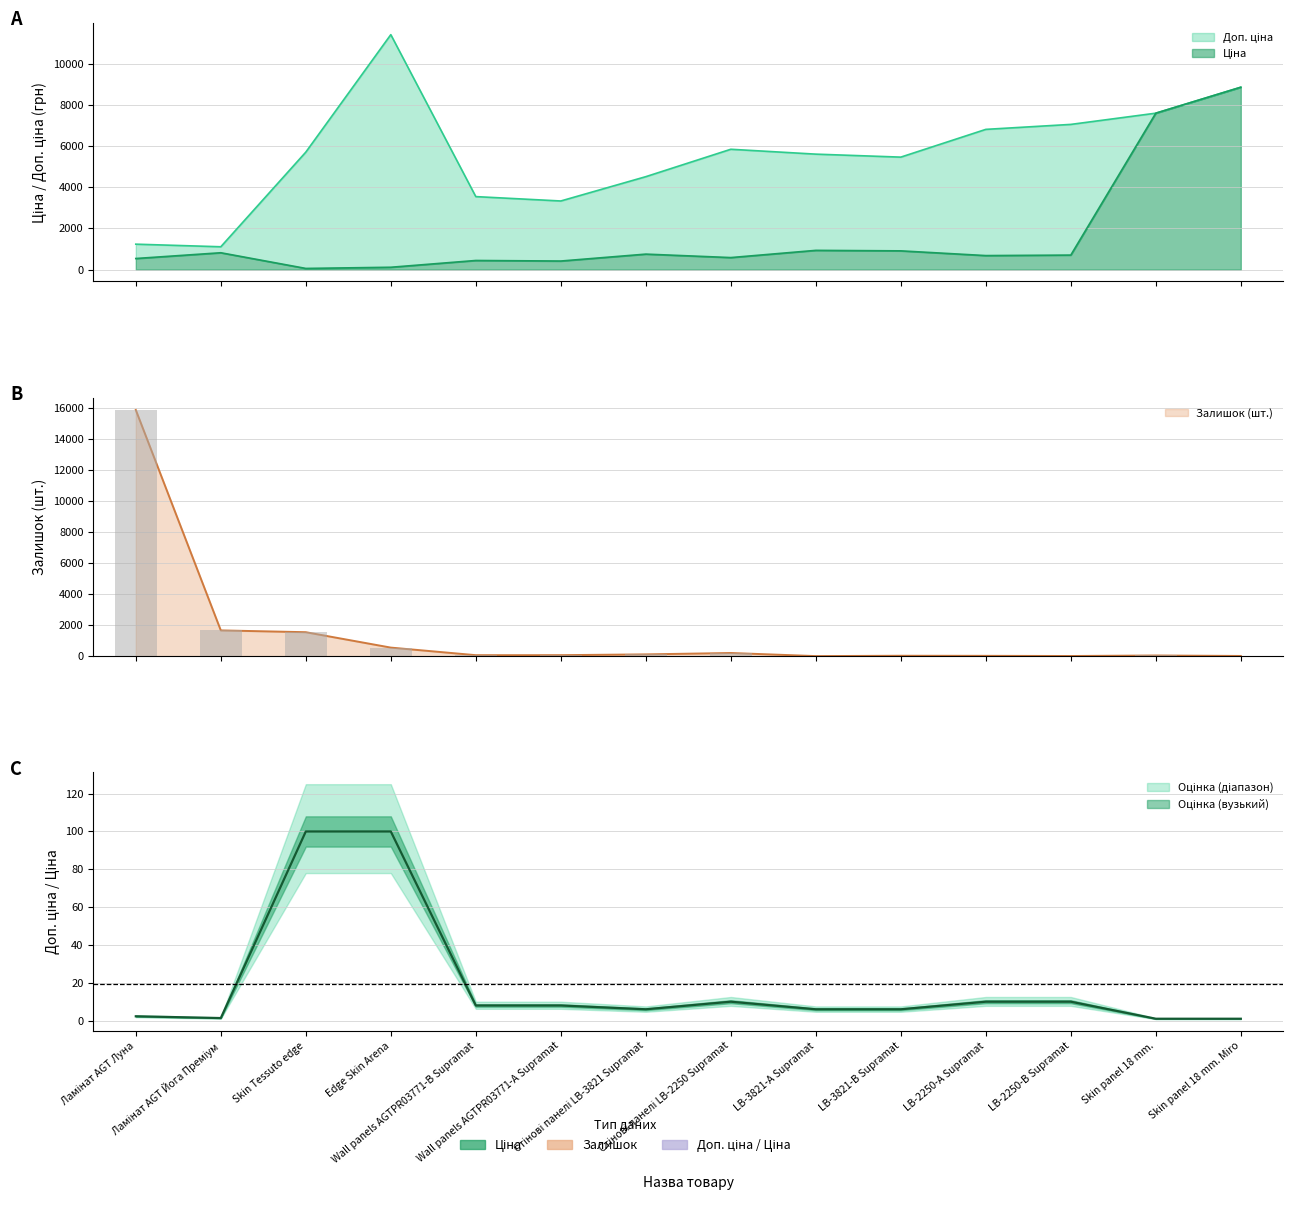

What is the maximum value shown in the chart?

15874.0